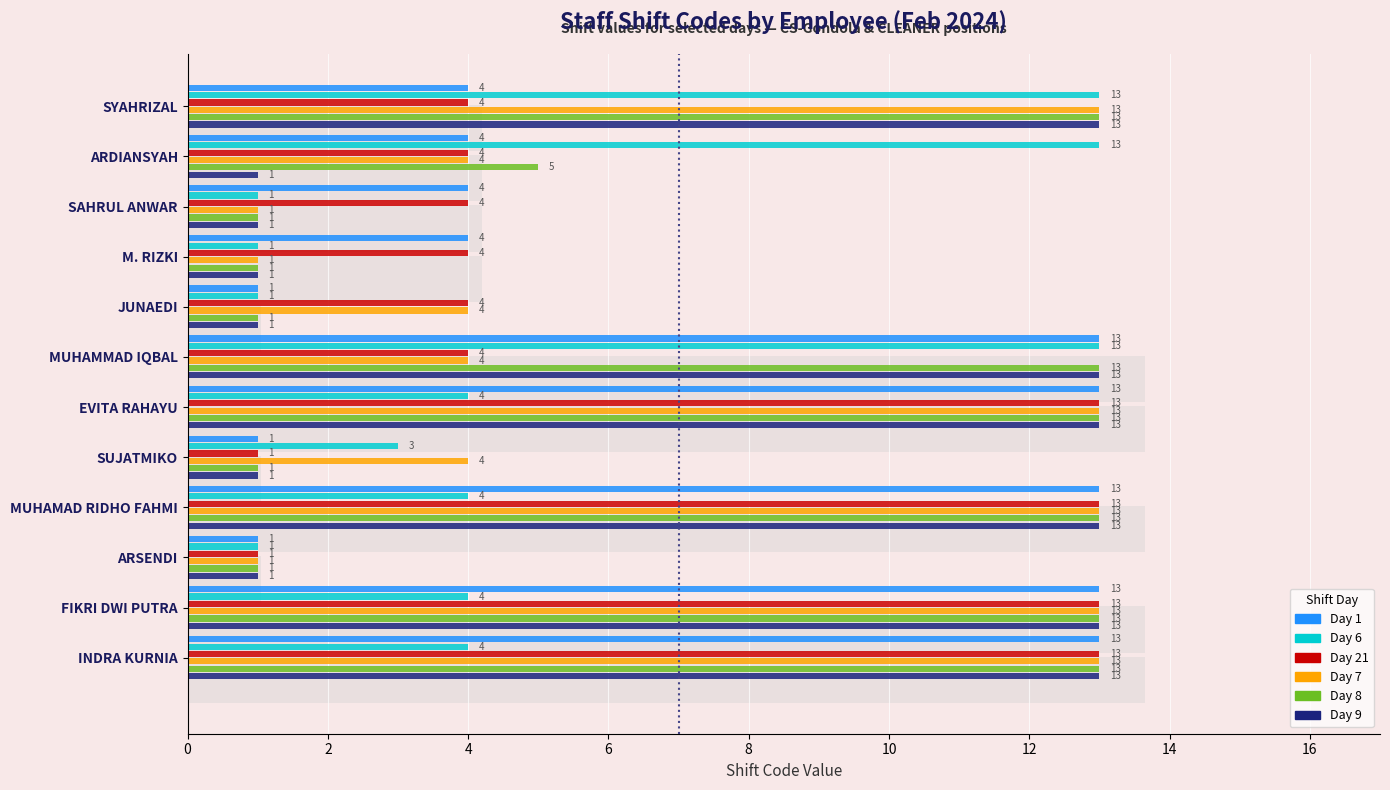

How many values in the Day 7 series exceed 4?

5